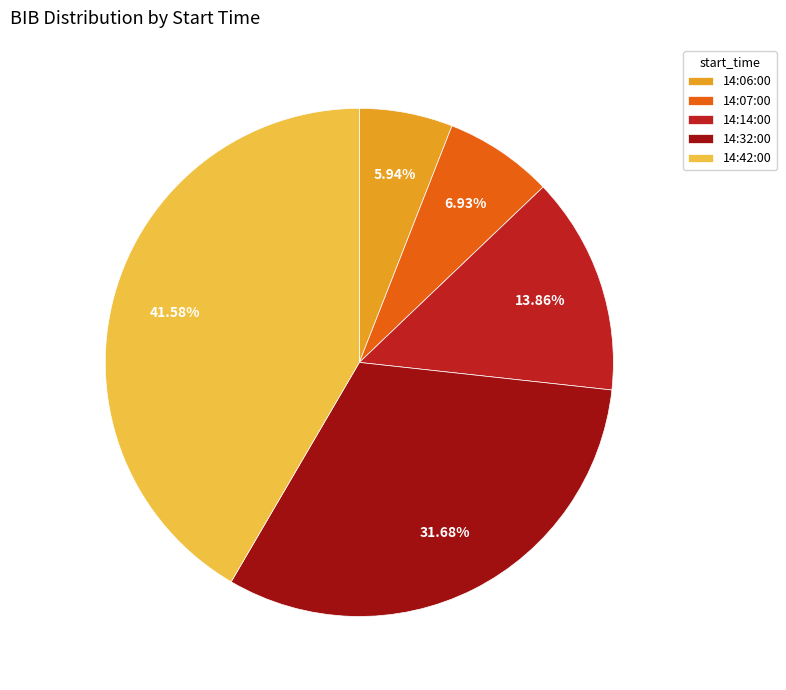

How much of the chart is everything except 14:07:00?

93.1%